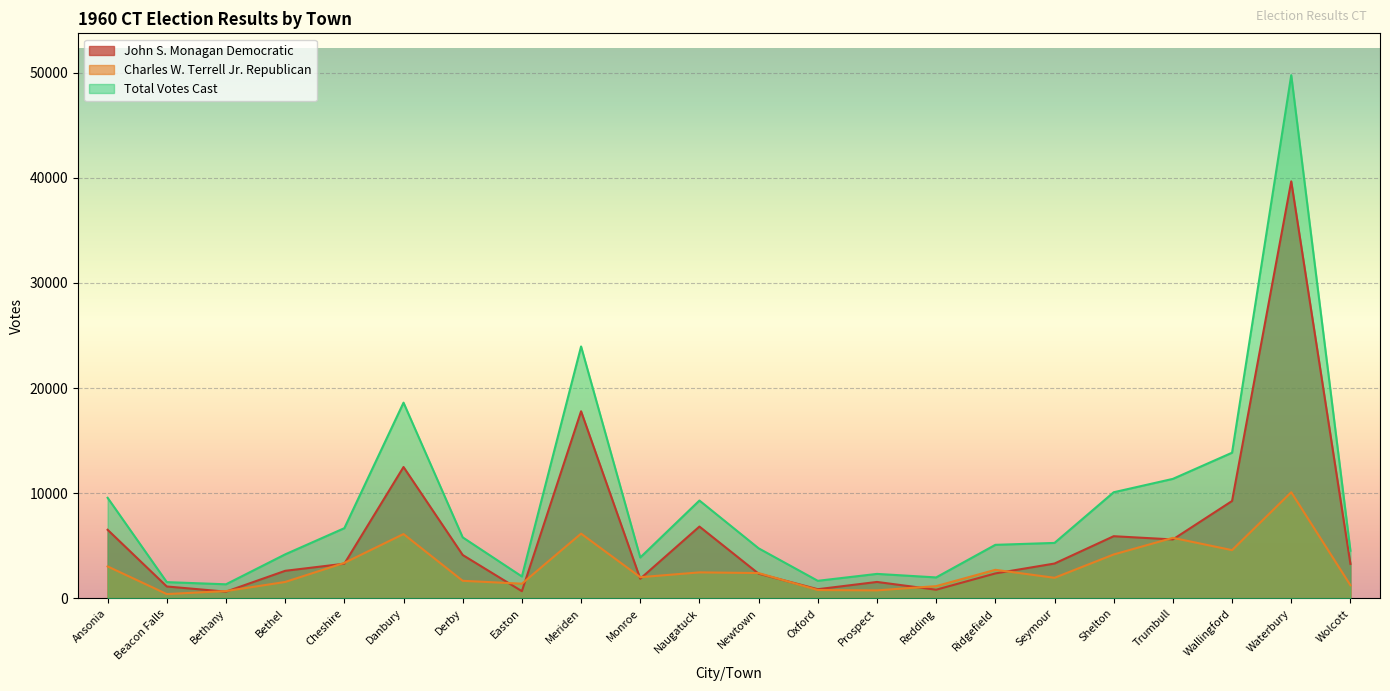

At which label does Total Votes Cast first exceed 5278?

Ansonia